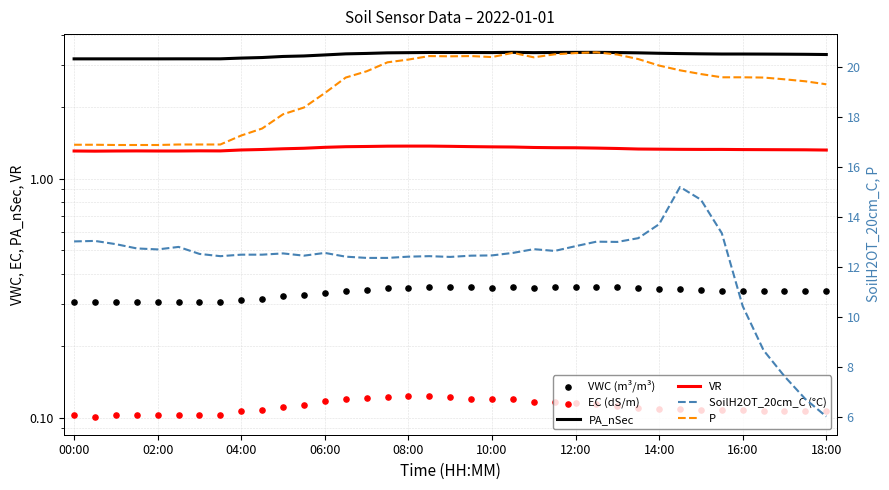

Is the value of VR at 24 greater than the value of EC (dS/m) at 30?

Yes